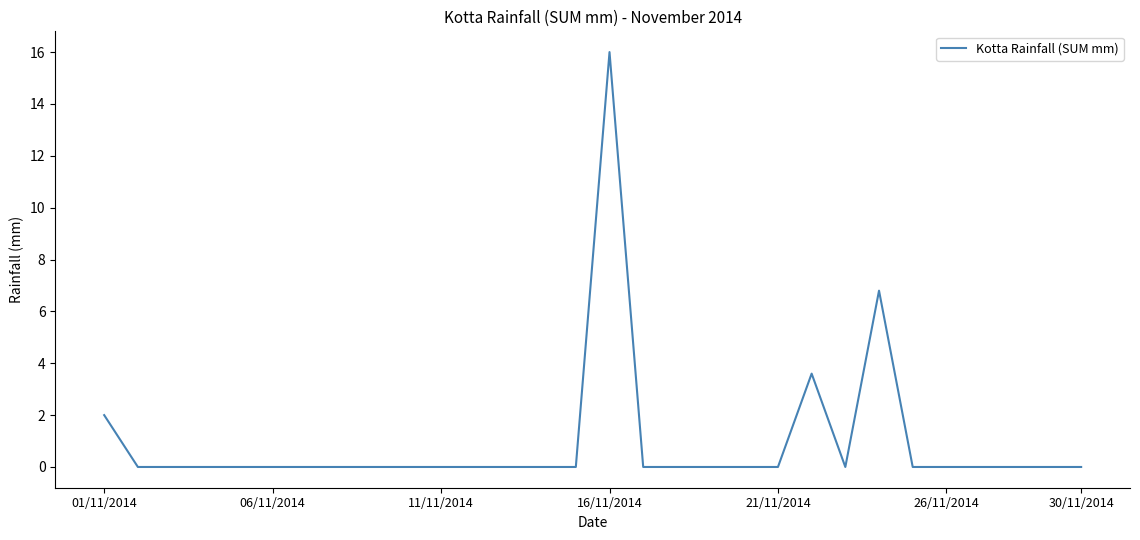

What is the greatest value displayed?

16.0